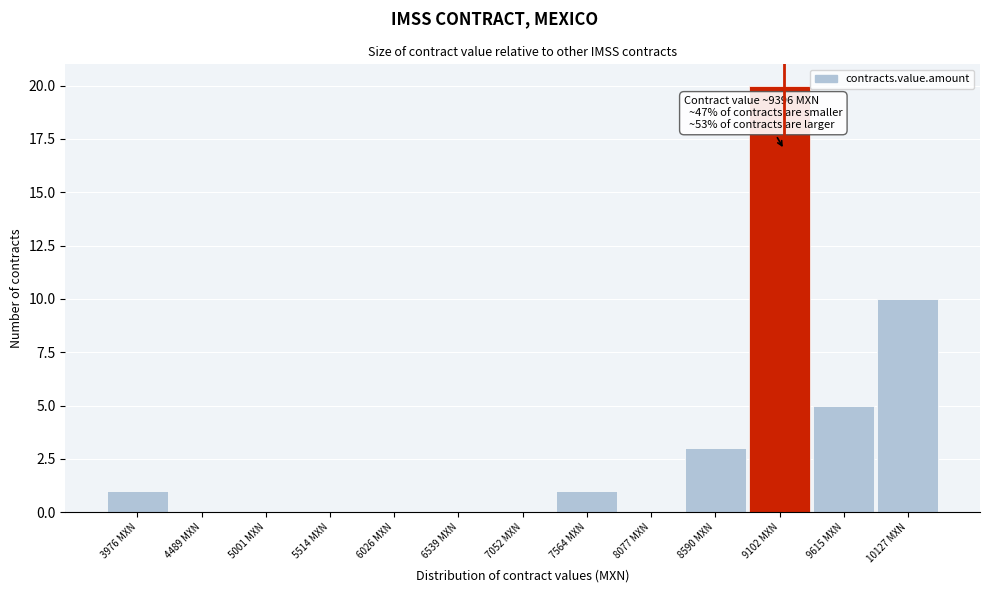

Reading right to left, list all the values displayed in this chart.

10127 MXN=10	9615 MXN=5	9102 MXN=20	8590 MXN=3	8077 MXN=0	7564 MXN=1	7052 MXN=0	6539 MXN=0	6026 MXN=0	5514 MXN=0	5001 MXN=0	4489 MXN=0	3976 MXN=1